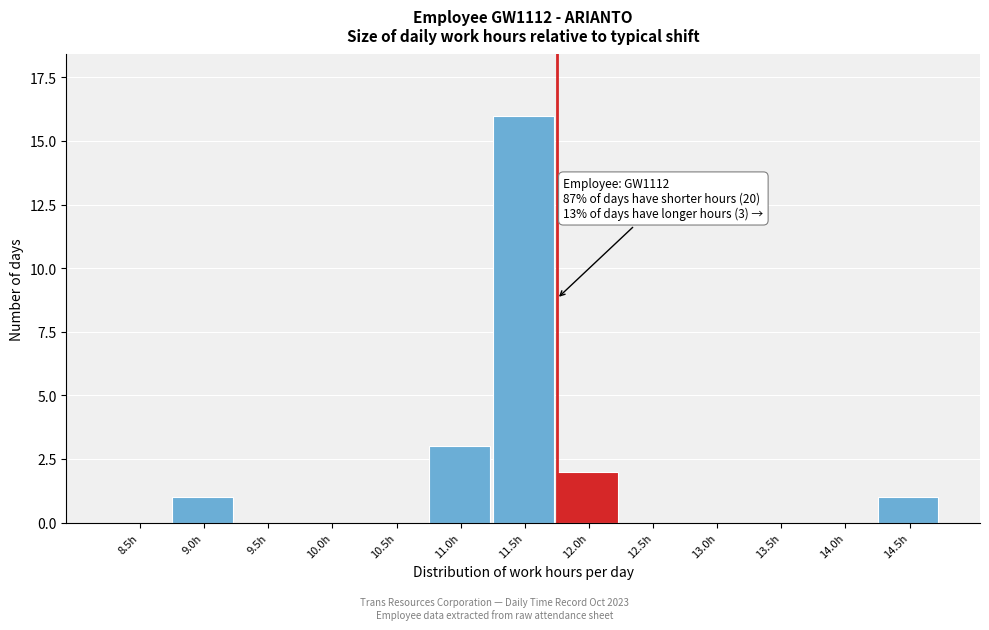

Reading left to right, transcribe all the data shown in this chart.

8.5h=0	9.0h=1	9.5h=0	10.0h=0	10.5h=0	11.0h=3	11.5h=16	12.0h=2	12.5h=0	13.0h=0	13.5h=0	14.0h=0	14.5h=1